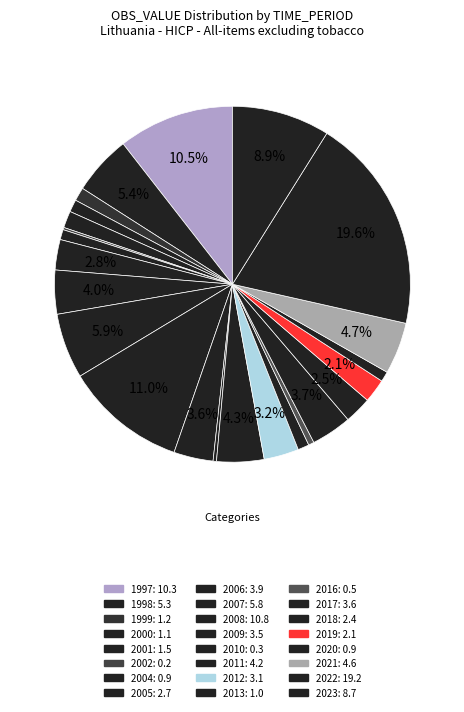

To the nearest percent, what is the average slice percentage?

4%